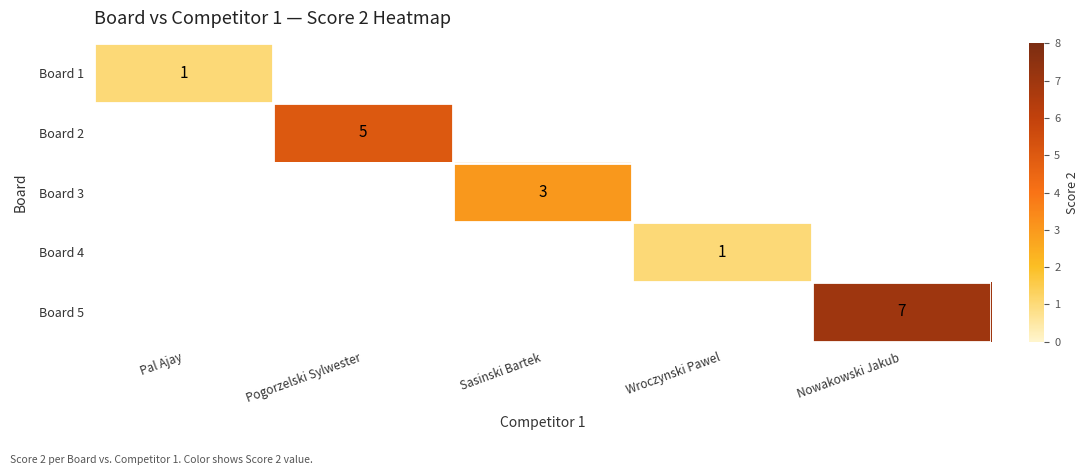

At how many categories does at least one series exceed 2?

3